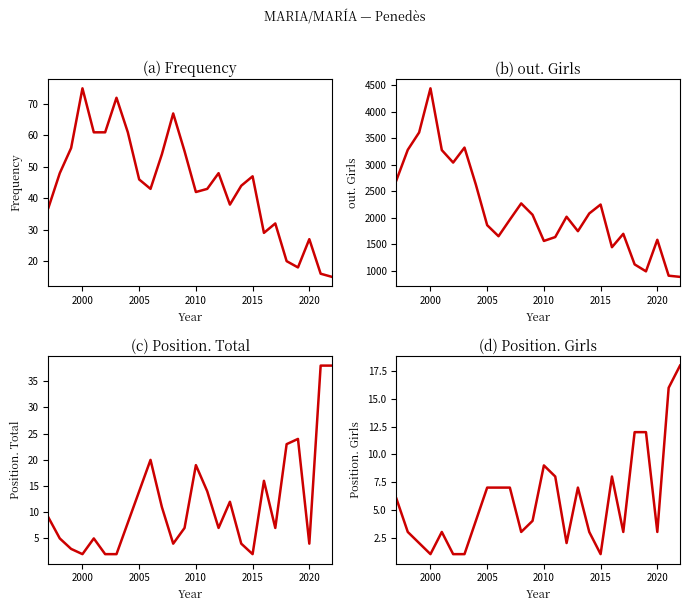

True or false: Frequency has a value of 27 at 2020.

True